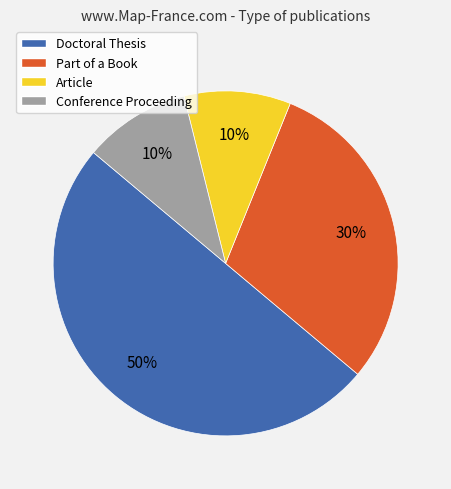

Which slice is the largest?

Doctoral Thesis